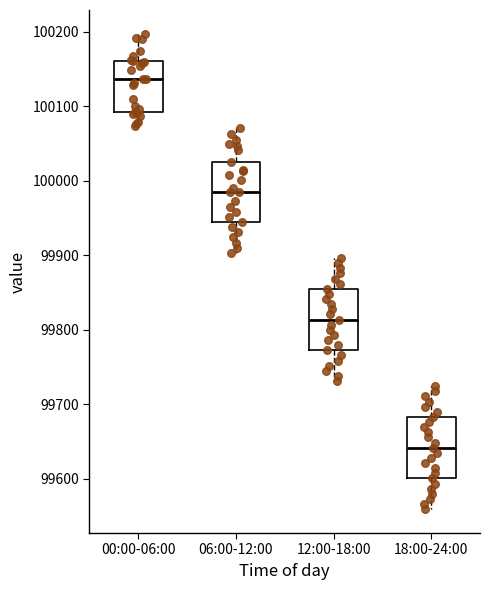

Reading left to right, read every box against the y-axis: the position of its median line, the range the box covers, and the ends of its whiskers. The values are not printed on the chart, so give them approximately, as read against the axis.

00:00-06:00: median 100140, box 100090 to 100160, whiskers 100070 to 100200
06:00-12:00: median 99980, box 99940 to 100030, whiskers 99900 to 100070
12:00-18:00: median 99810, box 99770 to 99860, whiskers 99730 to 99900
18:00-24:00: median 99640, box 99600 to 99680, whiskers 99560 to 99720